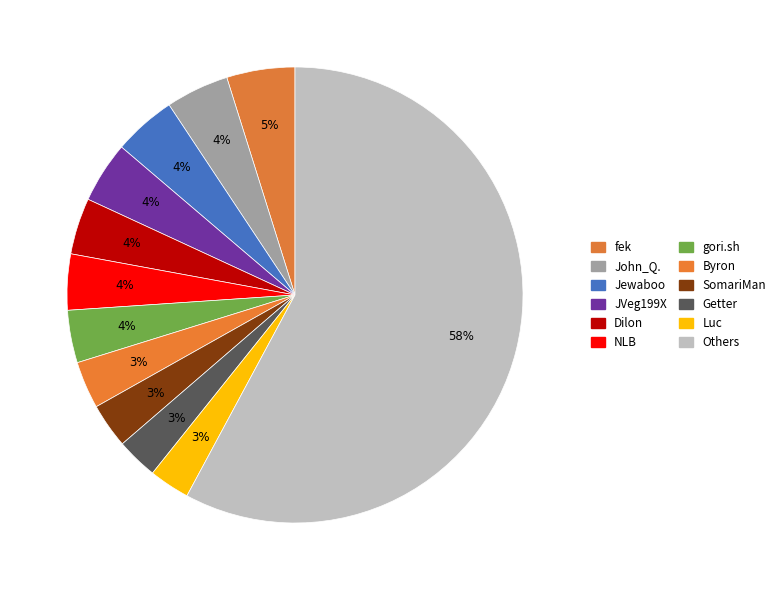

Count the number of slices in the pie.

12